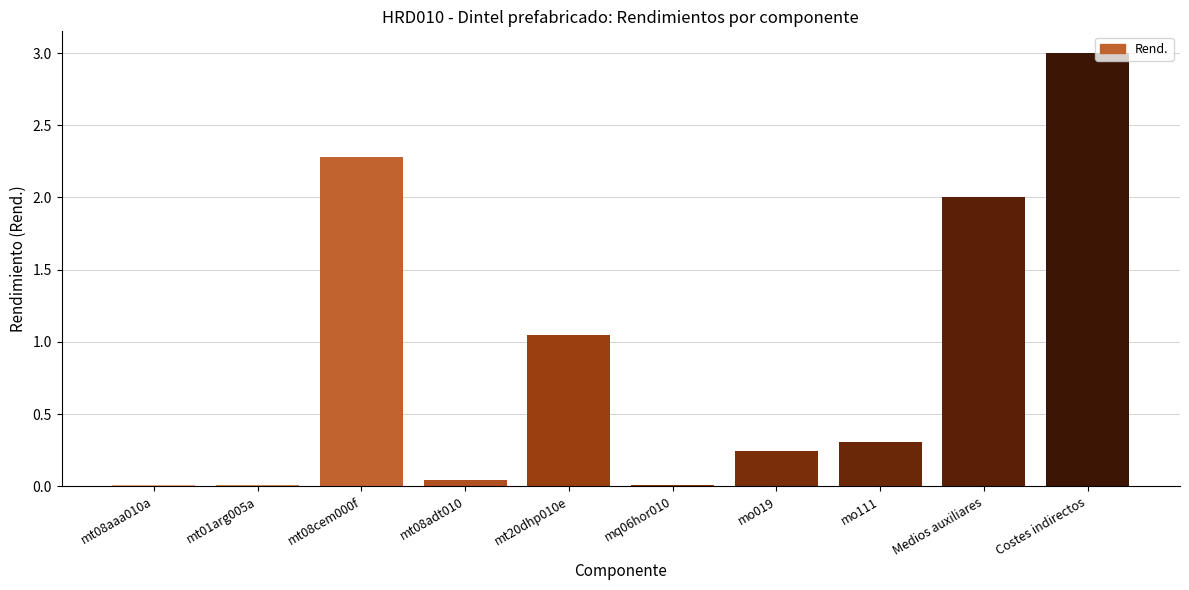

Which category has the highest value across all series?

Costes indirectos